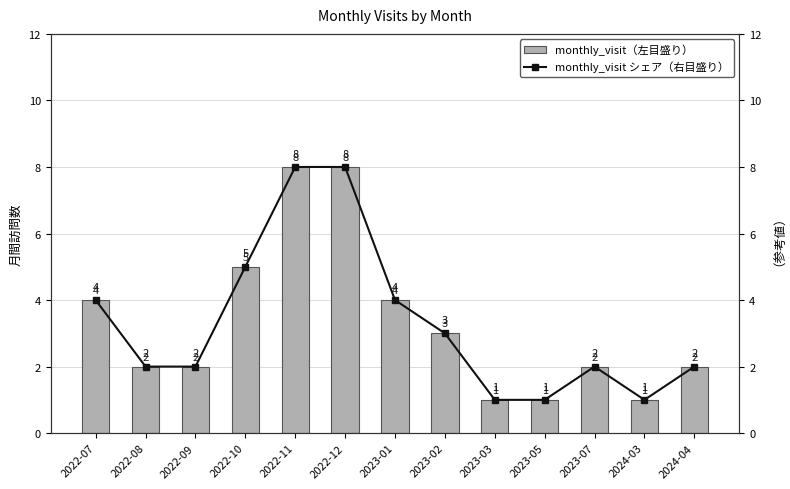

At how many categories does at least one series exceed 2?

6